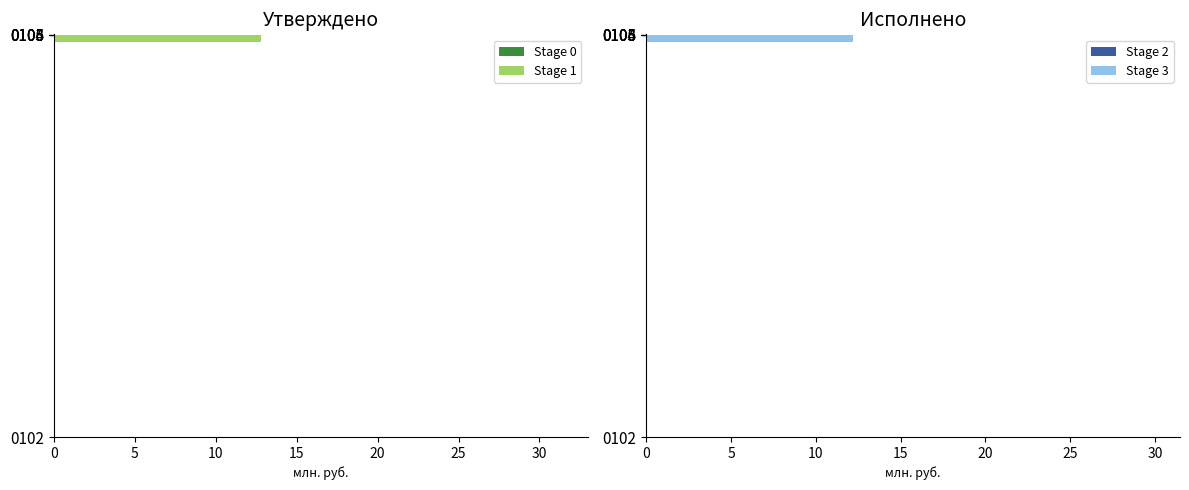

At which label does Stage 0 reach its peak?

0104